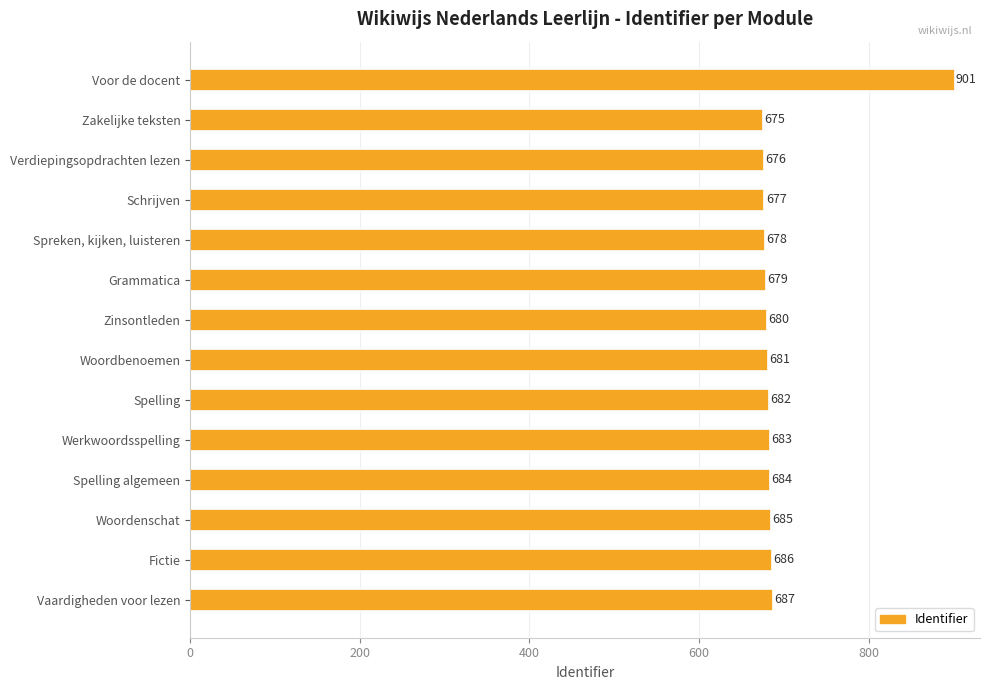

What position from the top is Voor de docent?

1